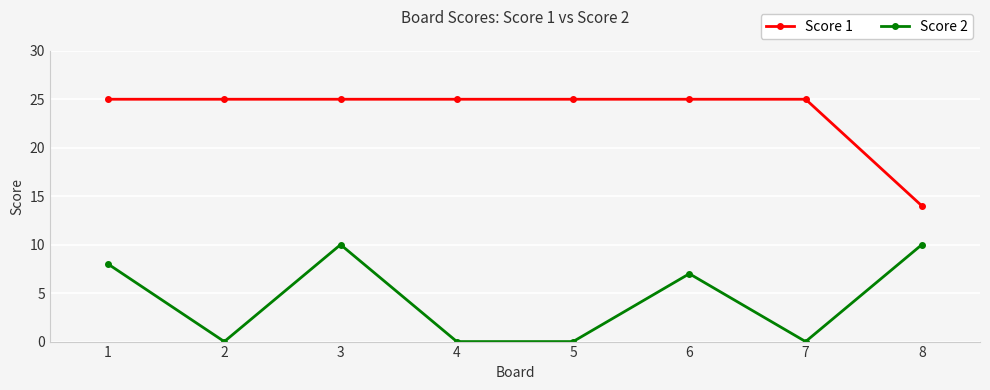

True or false: Score 1 and Score 2 cross at least once.

False